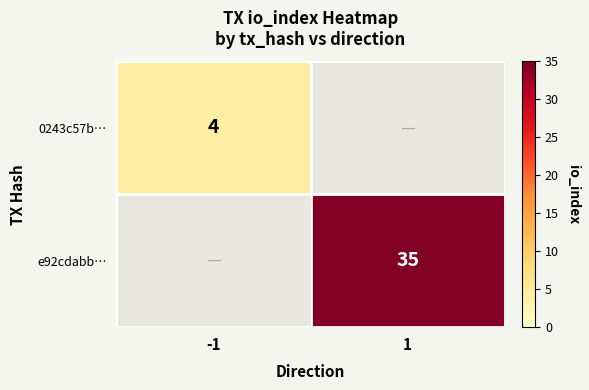

Is it true that e92cdabb… equals 35 at 1?

True